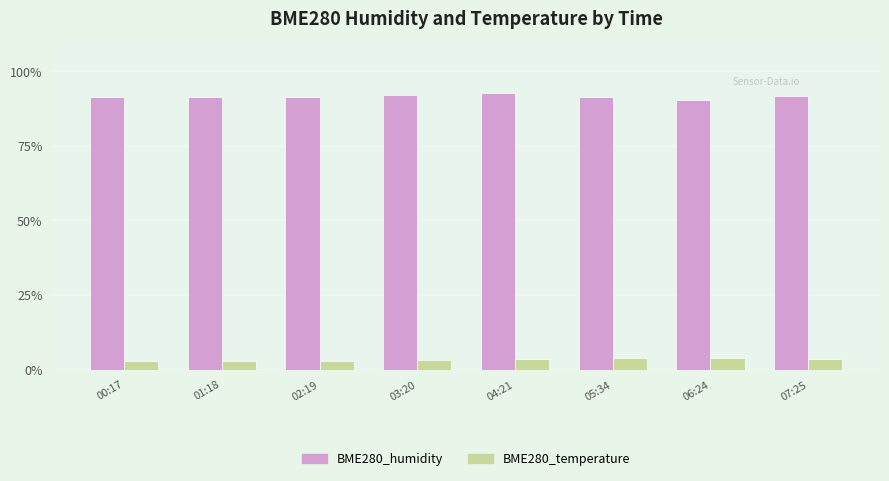

At how many categories does at least one series exceed 32?

8